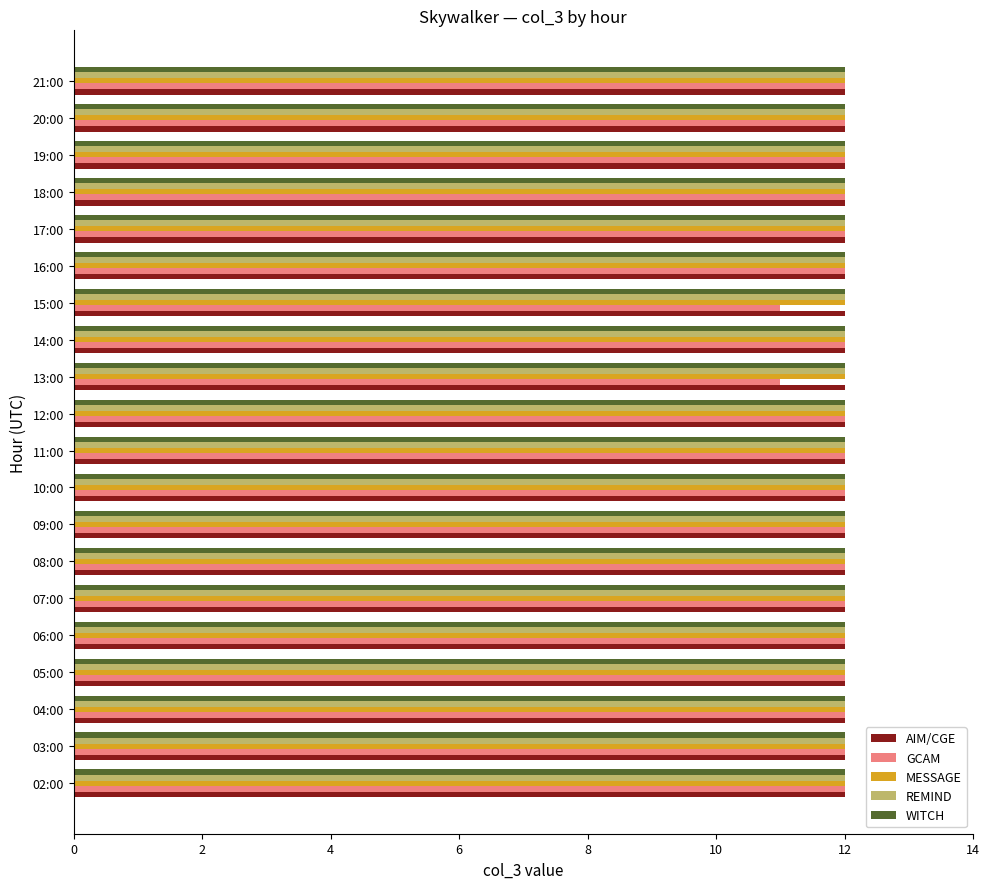

What is the average value of the REMIND series?

12